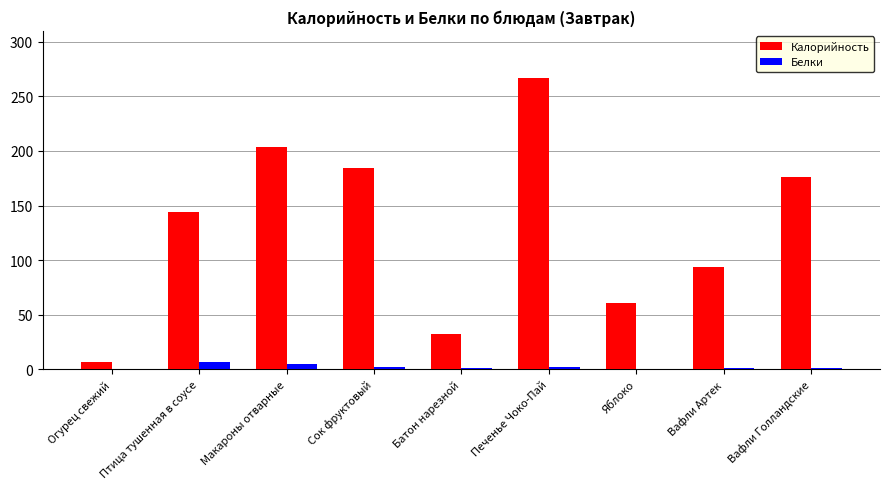

Is the value of Калорийность at Батон нарезной greater than the value of Белки at Батон нарезной?

Yes